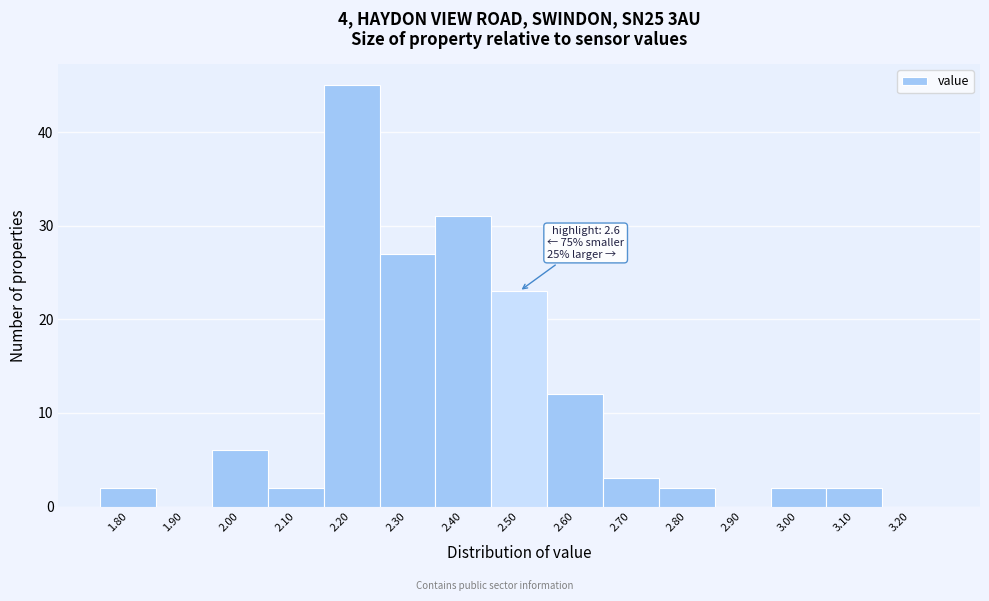

Reading right to left, list all the values displayed in this chart.

3.20=0	3.10=2	3.00=2	2.90=0	2.80=2	2.70=3	2.60=12	2.50=23	2.40=31	2.30=27	2.20=45	2.10=2	2.00=6	1.90=0	1.80=2